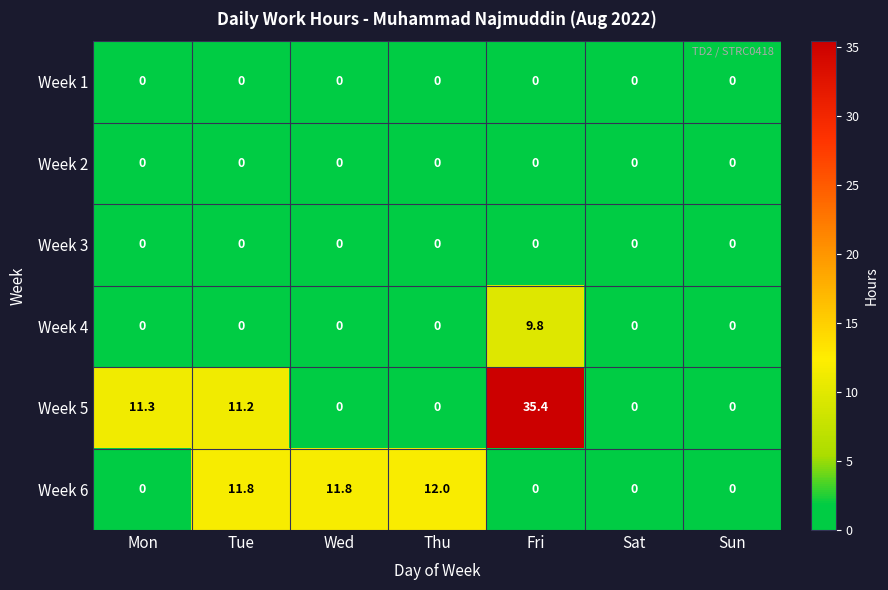

What is the maximum value for Week 5?

35.4